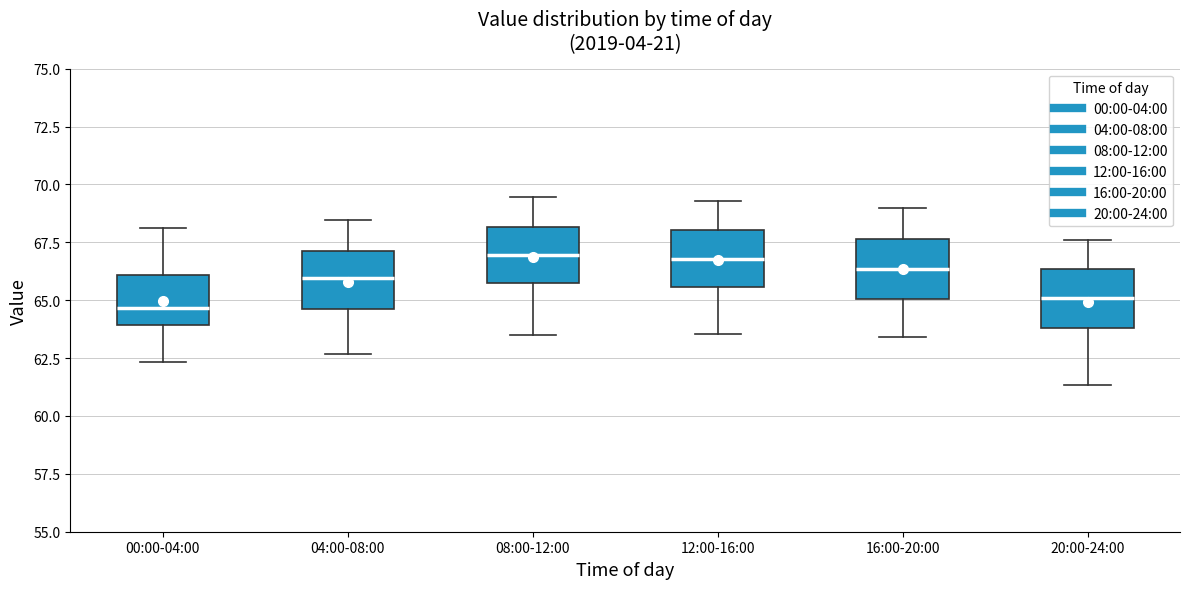

Reading left to right, read every box against the y-axis: the position of its median line, the range the box covers, and the ends of its whiskers. The values are not printed on the chart, so give them approximately, as read against the axis.

00:00-04:00: median 64.5, box 64.0 to 66.0, whiskers 62.5 to 68.0
04:00-08:00: median 66.0, box 64.5 to 67.0, whiskers 62.5 to 68.5
08:00-12:00: median 67.0, box 65.5 to 68.0, whiskers 63.5 to 69.5
12:00-16:00: median 67.0, box 65.5 to 68.0, whiskers 63.5 to 69.5
16:00-20:00: median 66.5, box 65.0 to 67.5, whiskers 63.5 to 69.0
20:00-24:00: median 65.0, box 64.0 to 66.5, whiskers 61.5 to 67.5